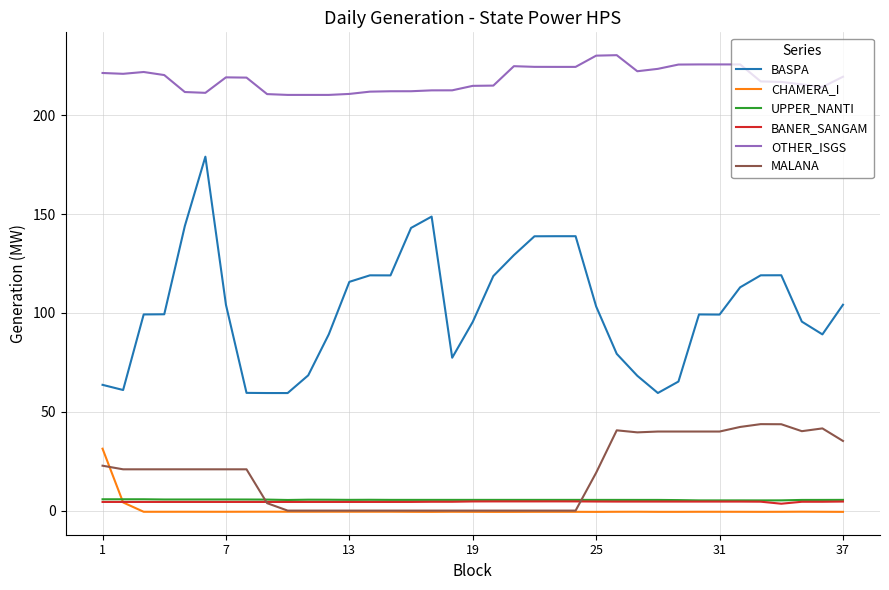

Which series has the widest spread of values?

BASPA